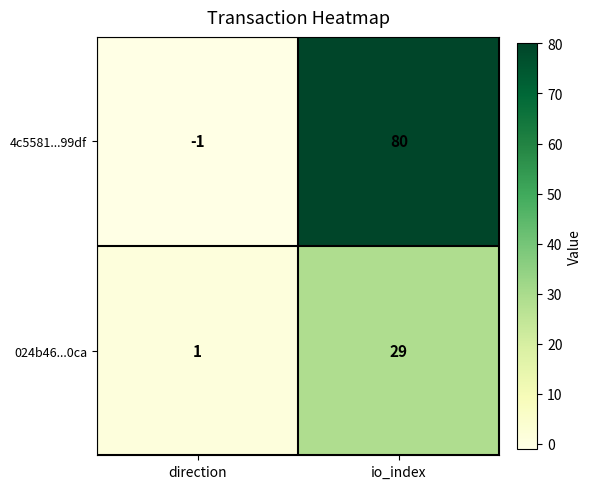

True or false: 024b46...0ca has a value of 29 at io_index.

True